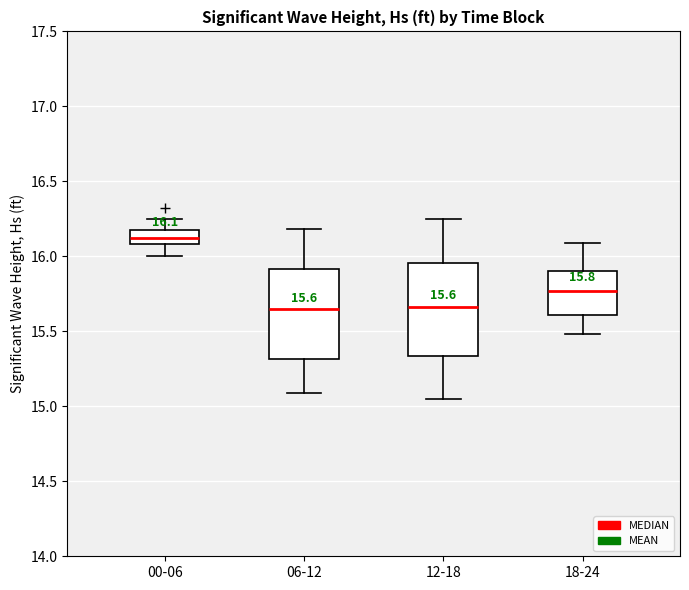

Which box's median line is the highest?

00-06